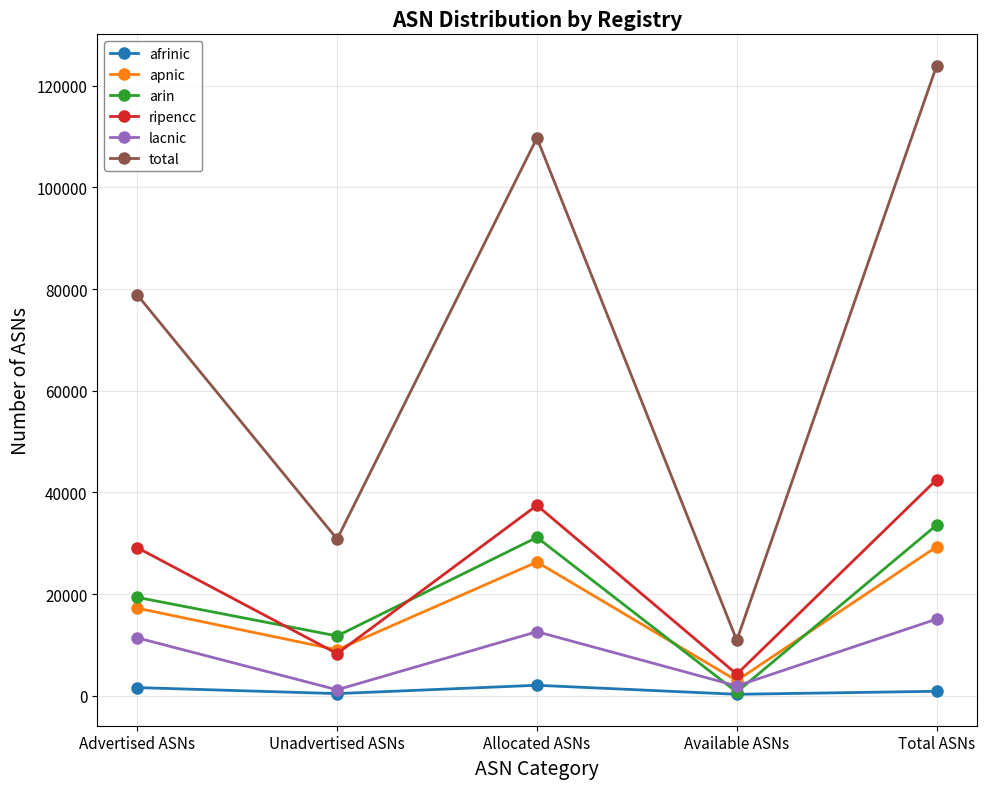

Which label corresponds to the largest value in the chart?

Total ASNs